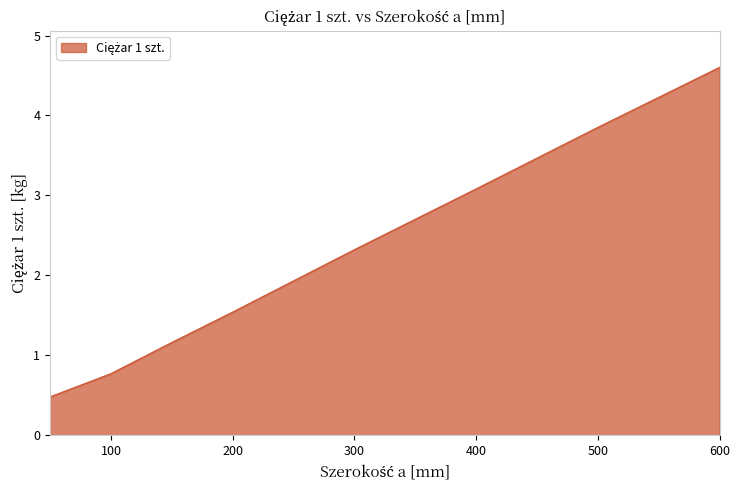

What is the sum of all values?

17.8